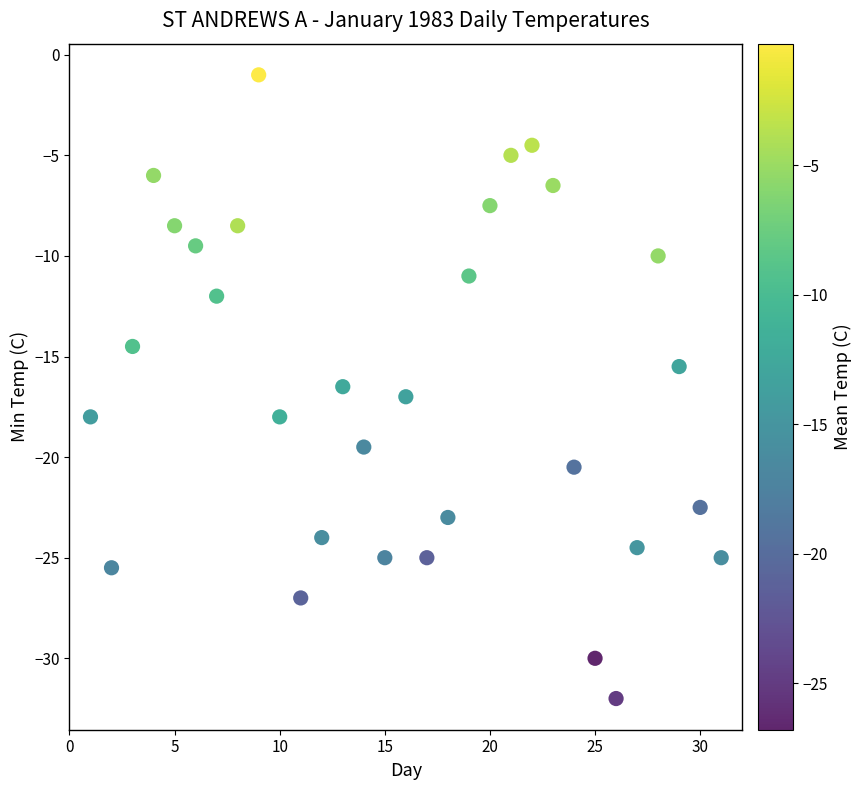

What is the range of X values (max minus min)?

30.0